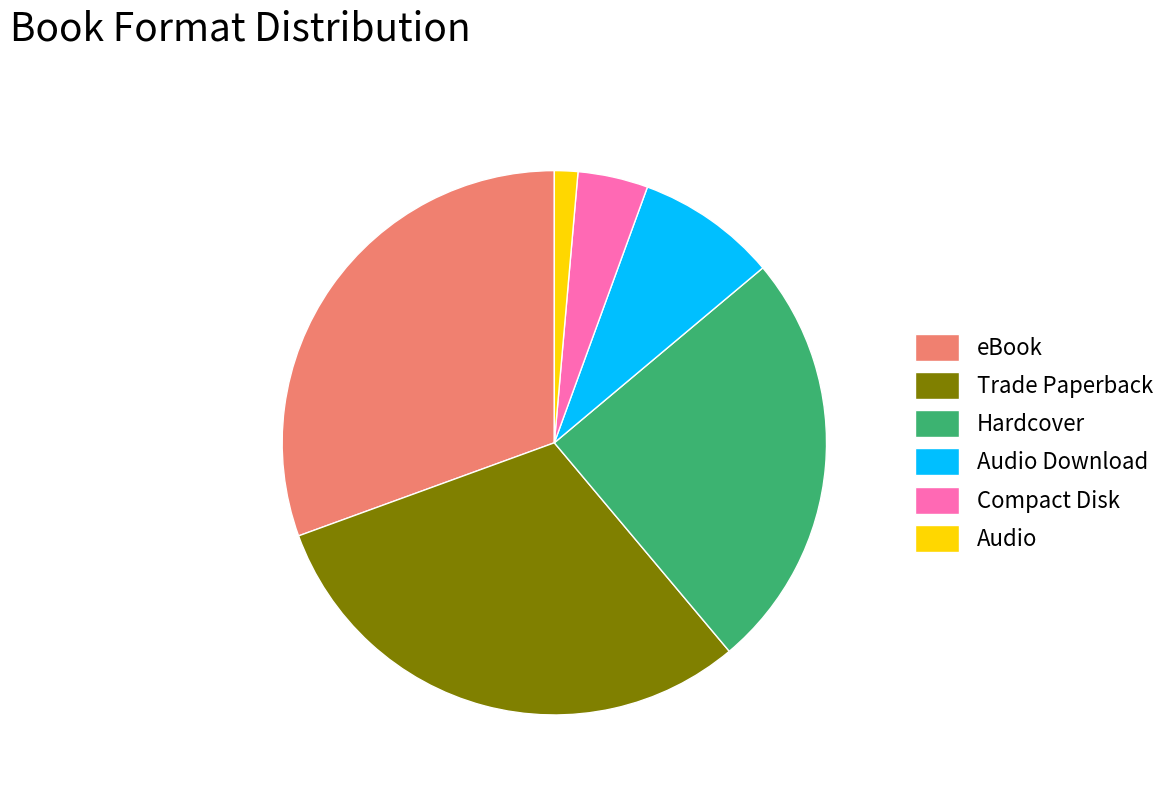

Is there any slice that represents more than half of the pie?

No